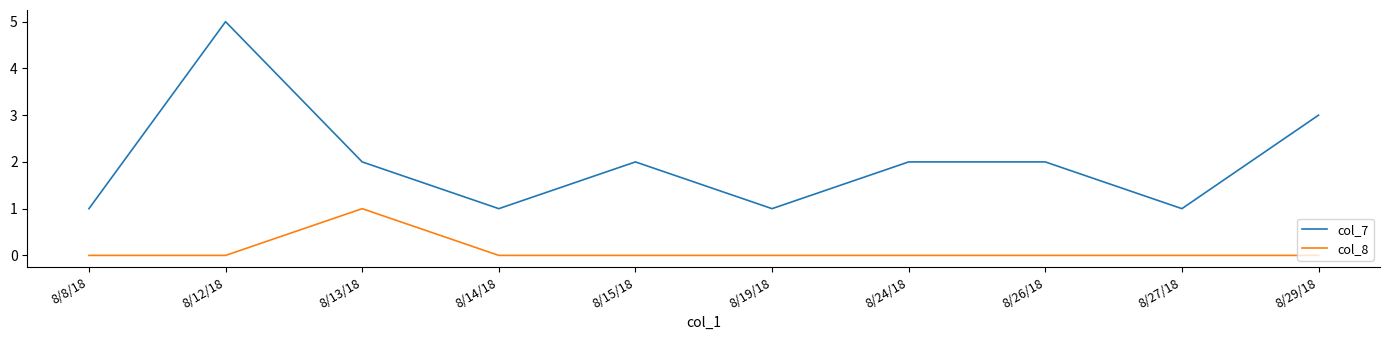

What is the total value across all series at 8/24/18?

2